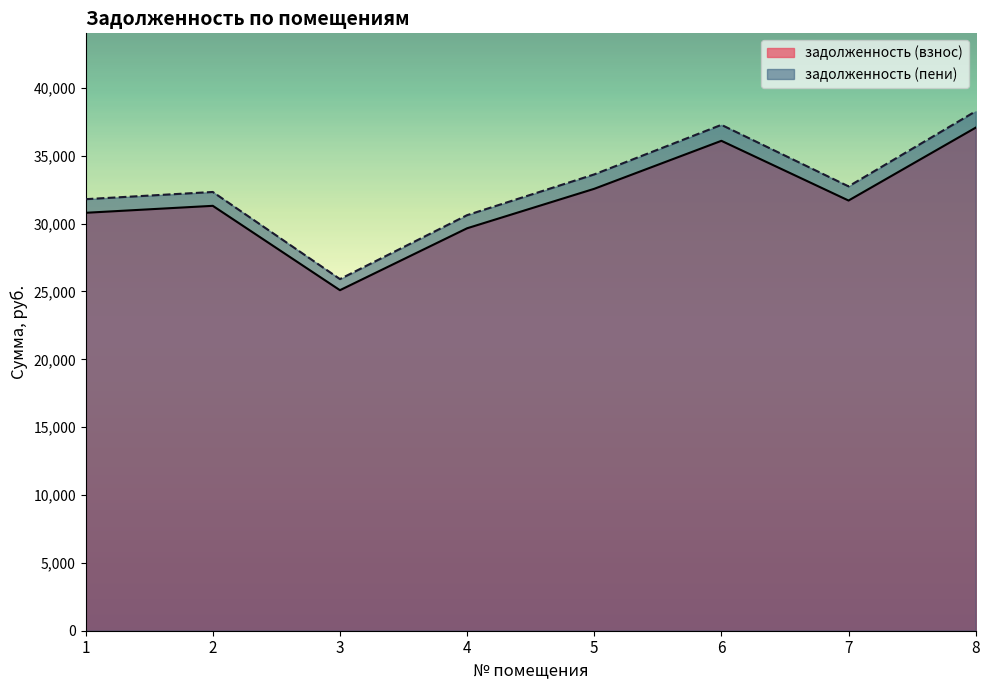

How many values in the задолженность (взнос) series exceed 31703?

4